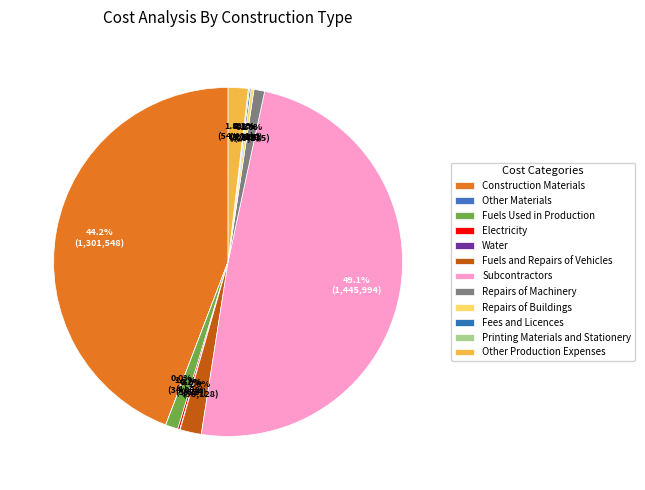

What is the smallest slice in the pie chart?

Other Materials